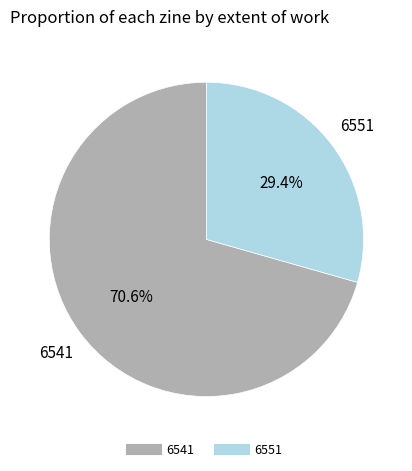

Is the sum of 6541 and 6551 greater than half?

Yes